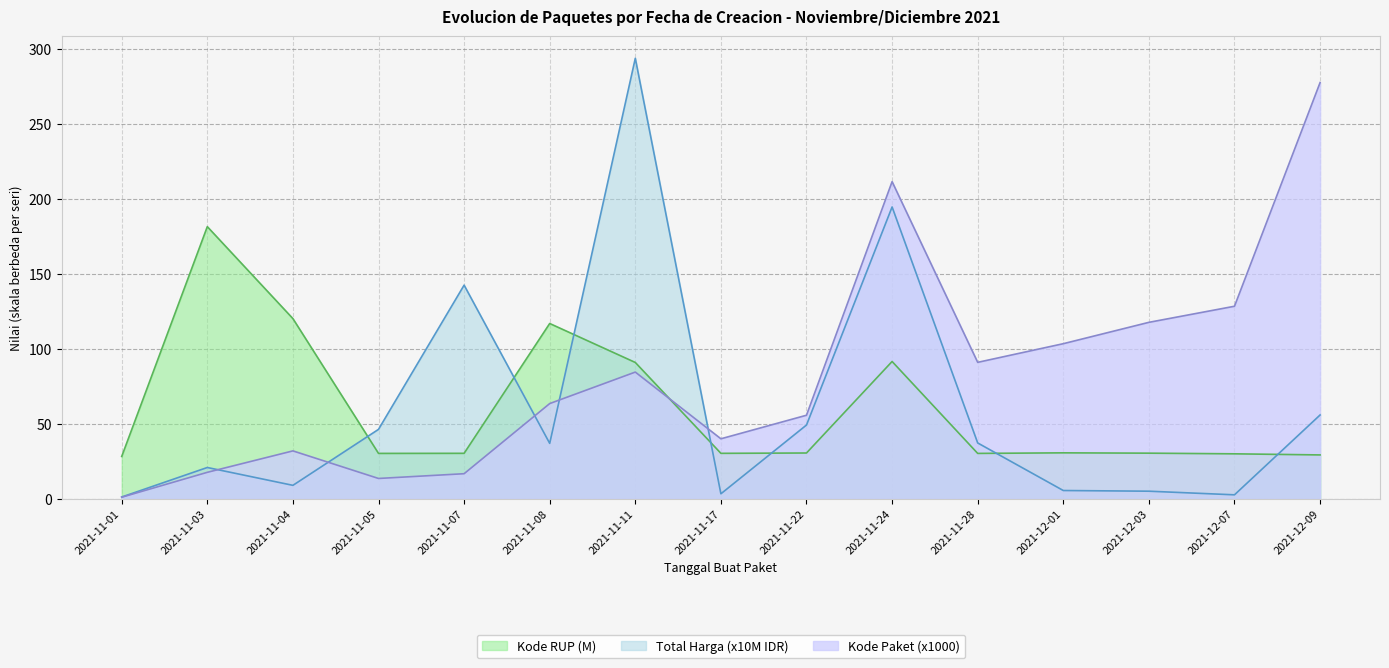

Reading left to right, transcribe all the data shown in this chart.

Total Harga: 1.3	21.0	9.1	46.4	142.6	37.1	293.9	3.4	49.3	194.7	37.3	5.6	5.2	2.7	56.0
Kode Paket (sum): 1.1	17.7	32.0	13.7	16.8	63.6	84.6	40.1	55.8	211.6	91.1	103.5	117.8	128.5	277.7
Kode RUP (sum): 28.3	181.6	120.3	30.4	30.4	117.0	91.0	30.4	30.6	91.7	30.4	30.7	30.5	30.1	29.4